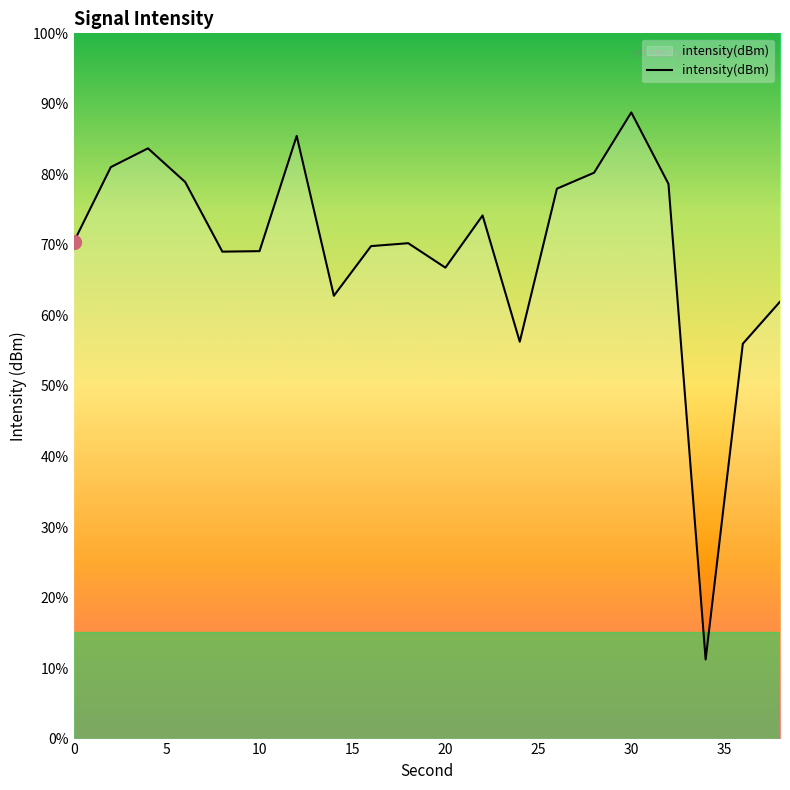

The value at 19 is -218.2. True or false?

False